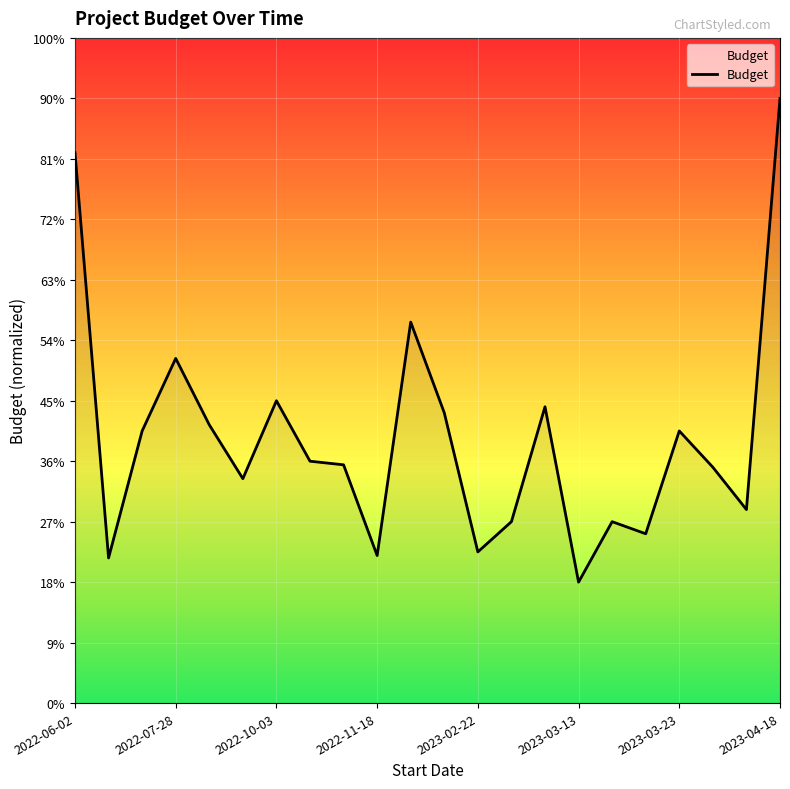

Is this an area chart (filled region under the line)?

No